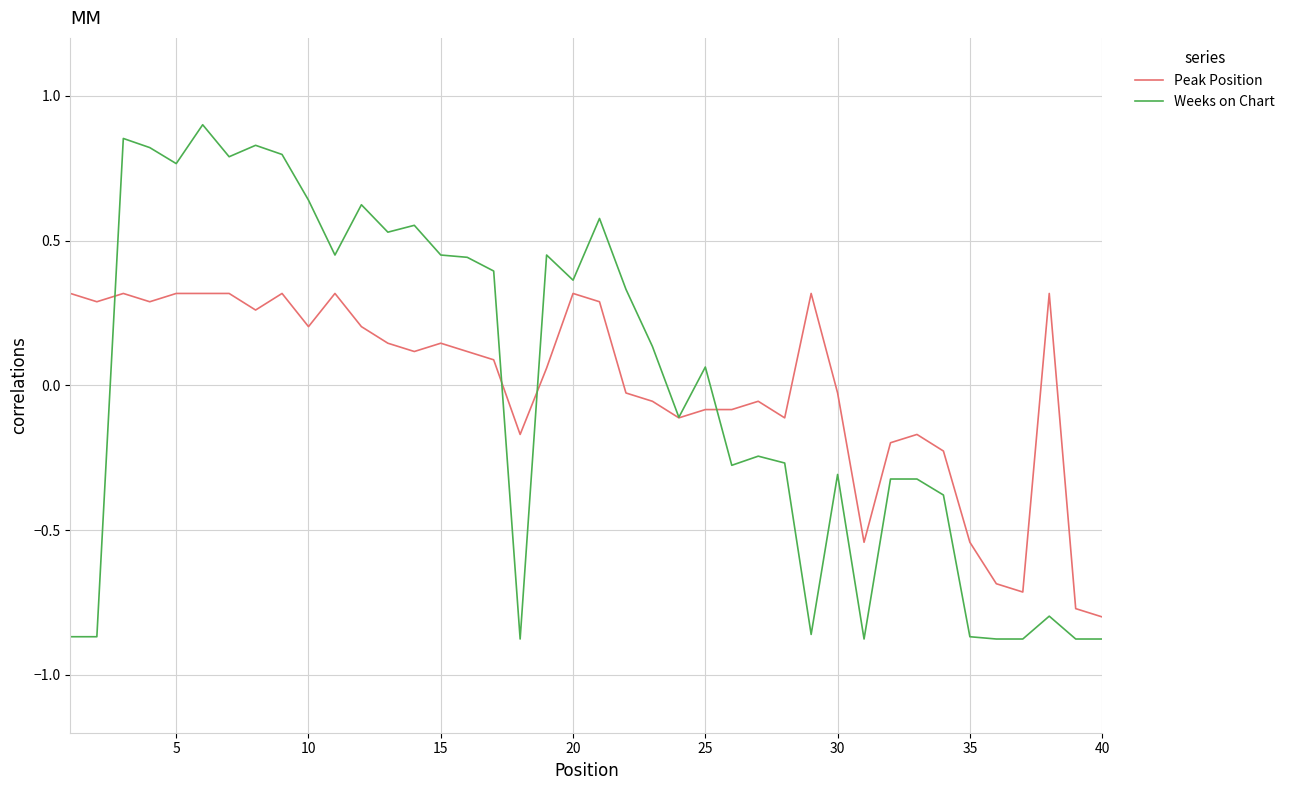

Which series has the widest spread of values?

Weeks on Chart